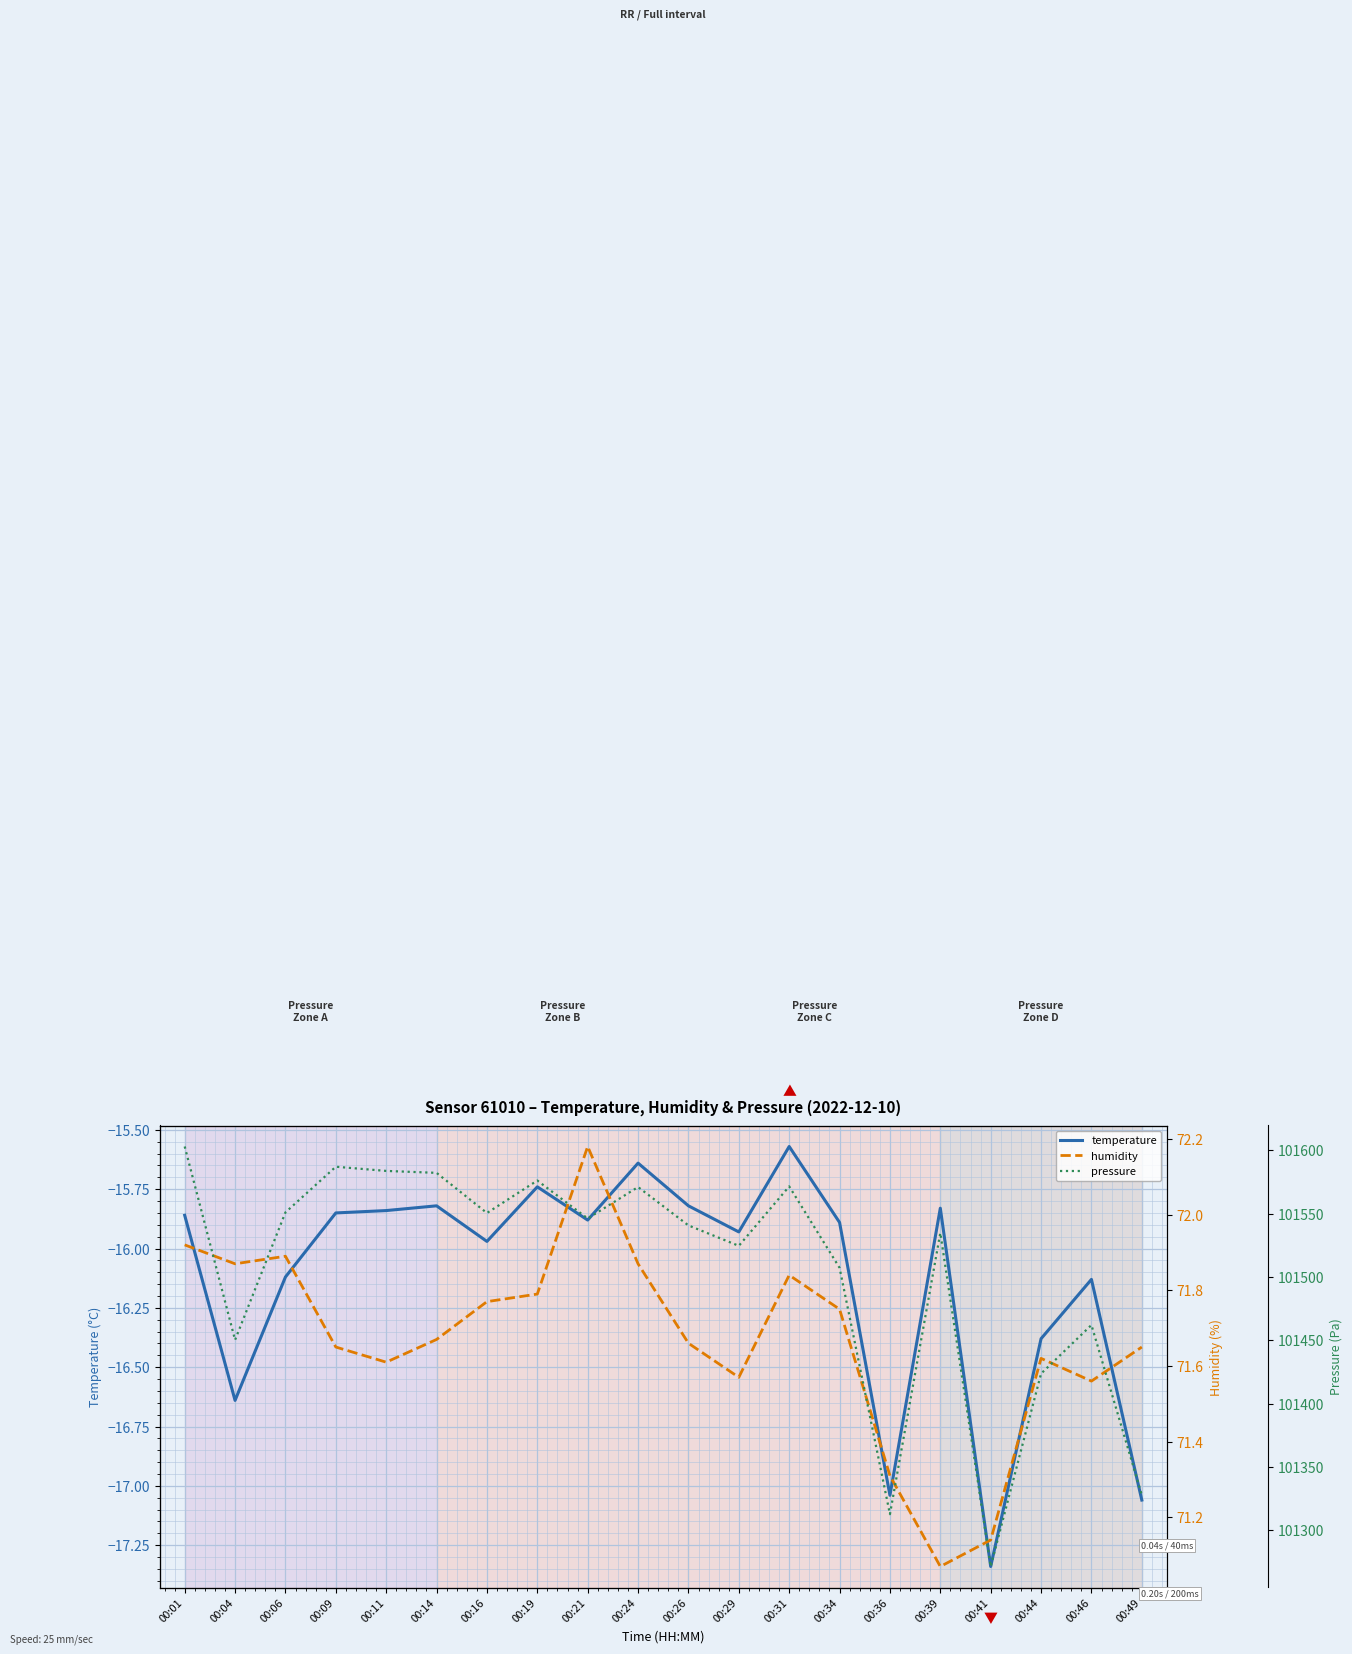

True or false: pressure and humidity cross at least once.

False